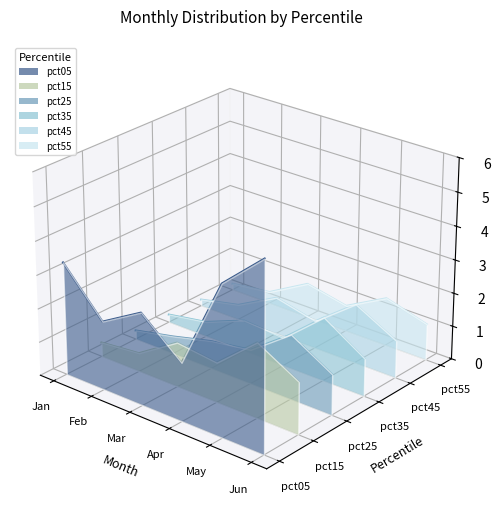

Where does the pct05 series first go above 0?

Jan